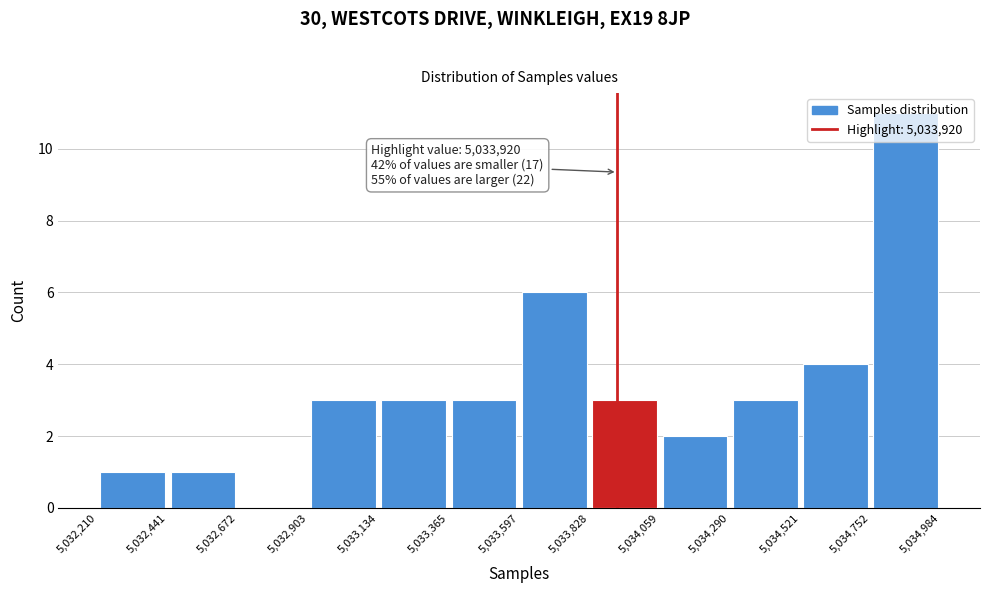

Which range on the x-axis has the tallest bar?

5,034,752 to 5,034,984